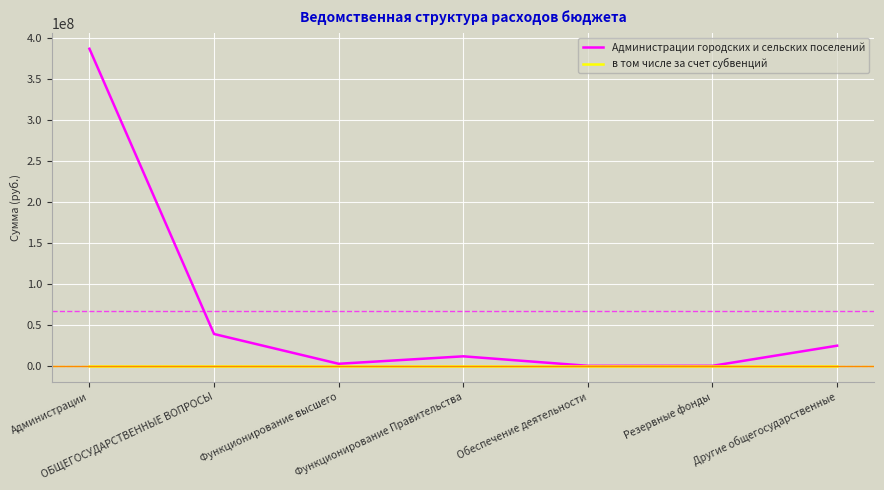

What is the maximum value shown in the chart?

386803863.1